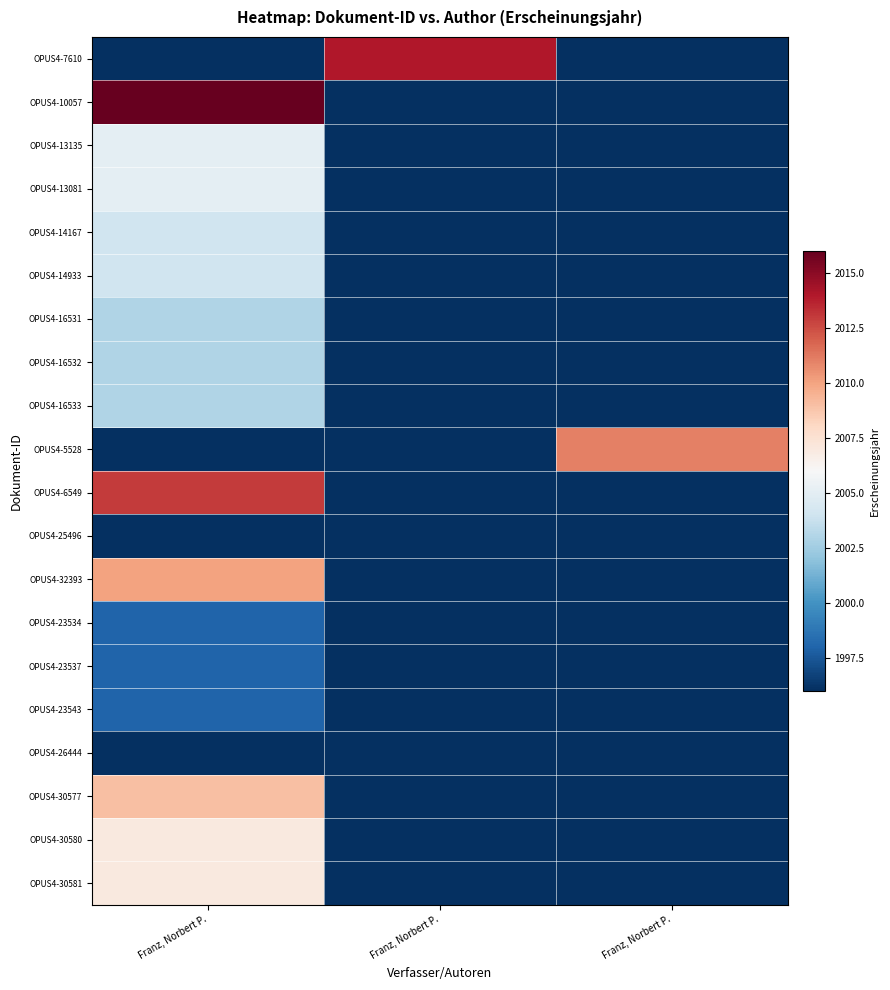

Reading left to right, extract all data points from this chart.

OPUS4-7610: Franz, Norbert P.=1996	Franz, Norbert P.=2014	Franz, Norbert P.=1996
OPUS4-10057: Franz, Norbert P.=2016	Franz, Norbert P.=1996	Franz, Norbert P.=1996
OPUS4-13135: Franz, Norbert P.=2005	Franz, Norbert P.=1996	Franz, Norbert P.=1996
OPUS4-13081: Franz, Norbert P.=2005	Franz, Norbert P.=1996	Franz, Norbert P.=1996
OPUS4-14167: Franz, Norbert P.=2004	Franz, Norbert P.=1996	Franz, Norbert P.=1996
OPUS4-14933: Franz, Norbert P.=2004	Franz, Norbert P.=1996	Franz, Norbert P.=1996
OPUS4-16531: Franz, Norbert P.=2003	Franz, Norbert P.=1996	Franz, Norbert P.=1996
OPUS4-16532: Franz, Norbert P.=2003	Franz, Norbert P.=1996	Franz, Norbert P.=1996
OPUS4-16533: Franz, Norbert P.=2003	Franz, Norbert P.=1996	Franz, Norbert P.=1996
OPUS4-5528: Franz, Norbert P.=1996	Franz, Norbert P.=1996	Franz, Norbert P.=2011
OPUS4-6549: Franz, Norbert P.=2013	Franz, Norbert P.=1996	Franz, Norbert P.=1996
OPUS4-25496: Franz, Norbert P.=1996	Franz, Norbert P.=1996	Franz, Norbert P.=1996
OPUS4-32393: Franz, Norbert P.=2010	Franz, Norbert P.=1996	Franz, Norbert P.=1996
OPUS4-23534: Franz, Norbert P.=1998	Franz, Norbert P.=1996	Franz, Norbert P.=1996
OPUS4-23537: Franz, Norbert P.=1998	Franz, Norbert P.=1996	Franz, Norbert P.=1996
OPUS4-23543: Franz, Norbert P.=1998	Franz, Norbert P.=1996	Franz, Norbert P.=1996
OPUS4-26444: Franz, Norbert P.=1996	Franz, Norbert P.=1996	Franz, Norbert P.=1996
OPUS4-30577: Franz, Norbert P.=2009	Franz, Norbert P.=1996	Franz, Norbert P.=1996
OPUS4-30580: Franz, Norbert P.=2007	Franz, Norbert P.=1996	Franz, Norbert P.=1996
OPUS4-30581: Franz, Norbert P.=2007	Franz, Norbert P.=1996	Franz, Norbert P.=1996